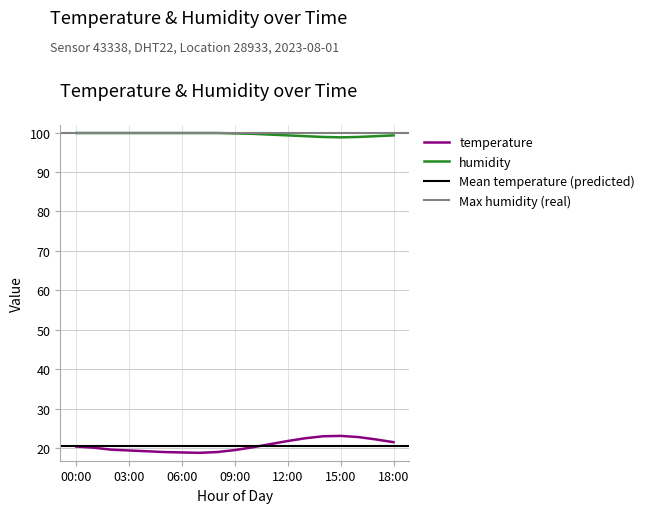

True or false: humidity and temperature cross at least once.

False